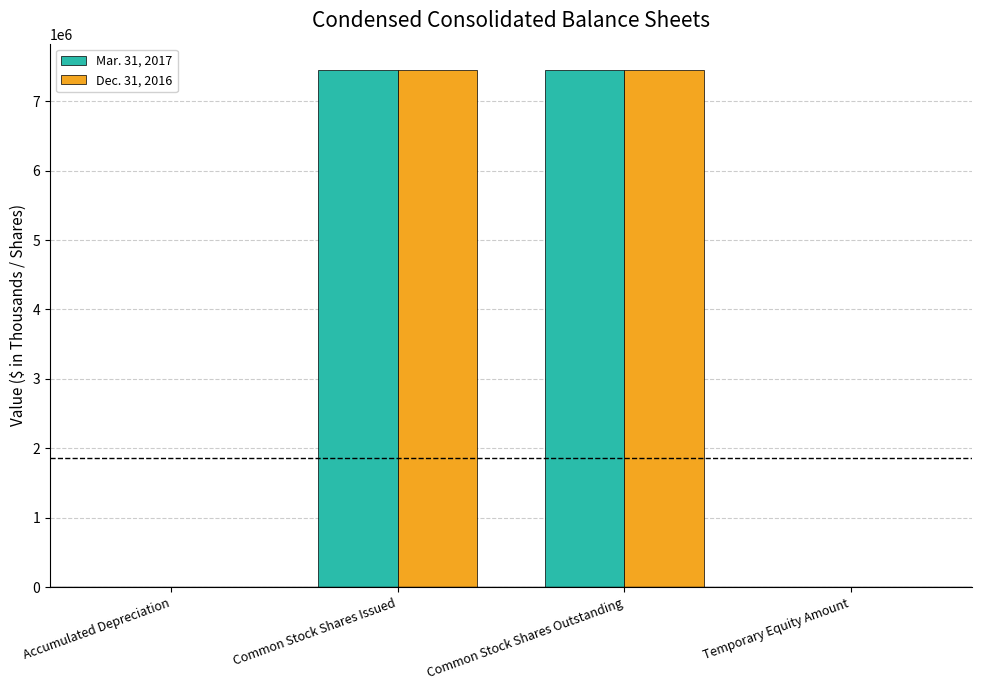

What is the total value across all series at Common Stock Shares Outstanding?

14908982